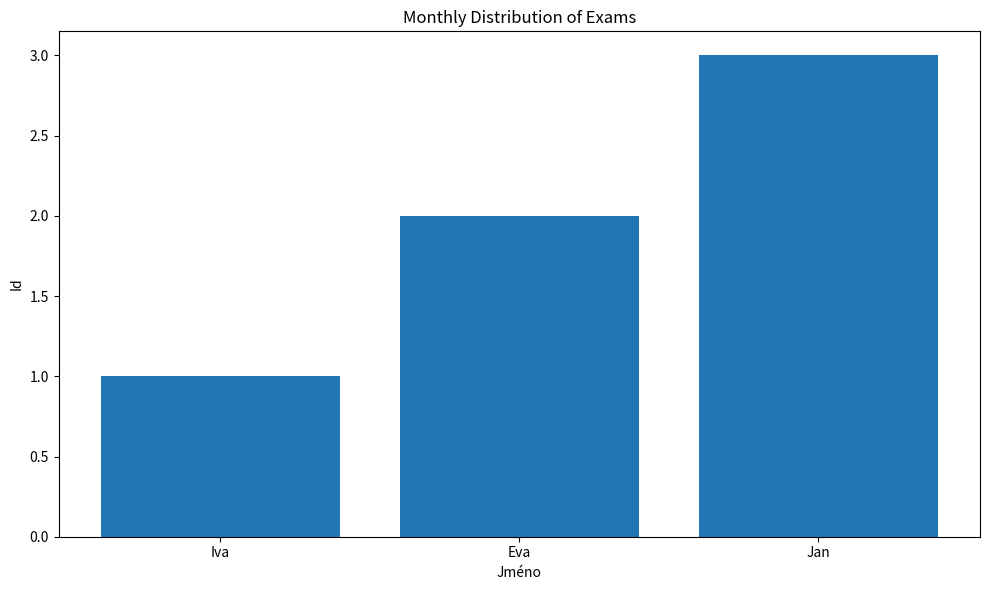

What position from the left is Jan?

3